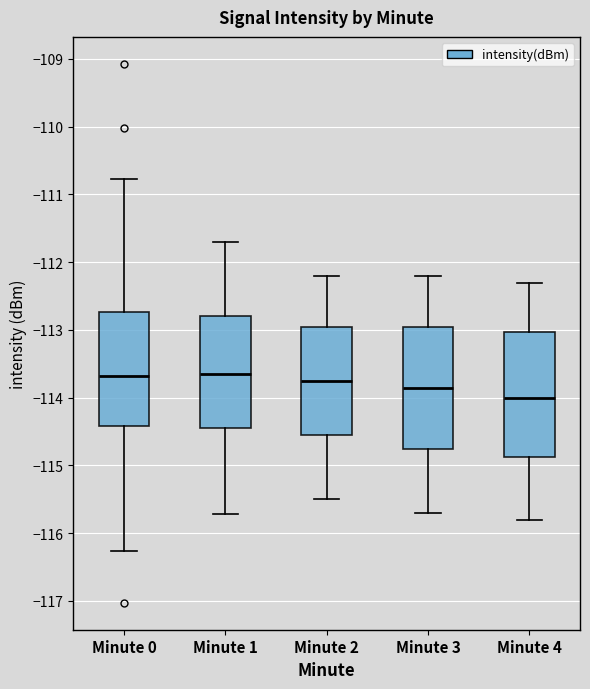

Where does the upper whisker of the box for Minute 4 end on the y-axis? The values are not printed on the chart, so give them approximately, as read against the axis.

-112.3